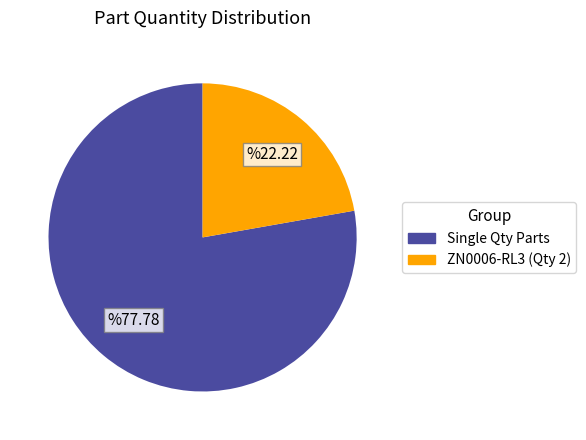

Is there any slice that represents more than half of the pie?

Yes